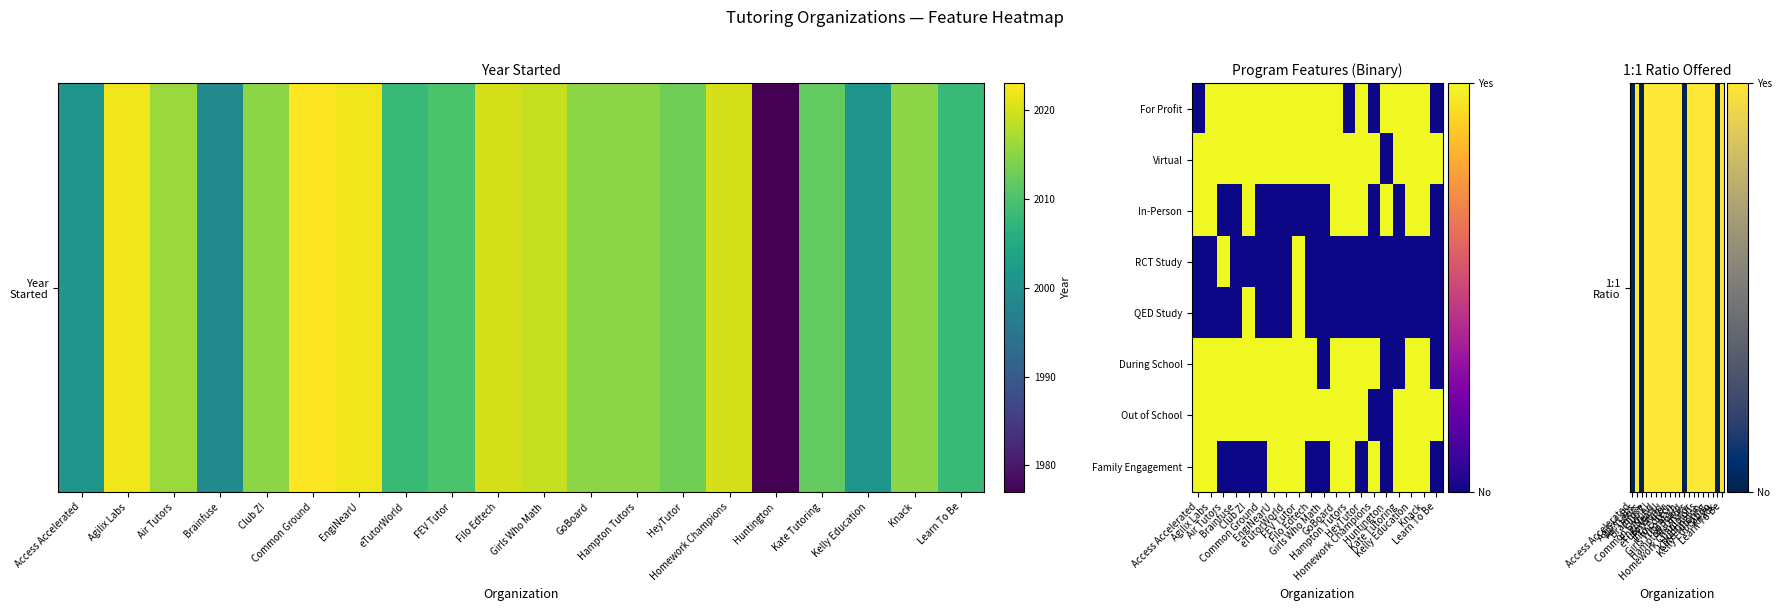

At which category does the chart reach its peak across all series?

Agilix Labs